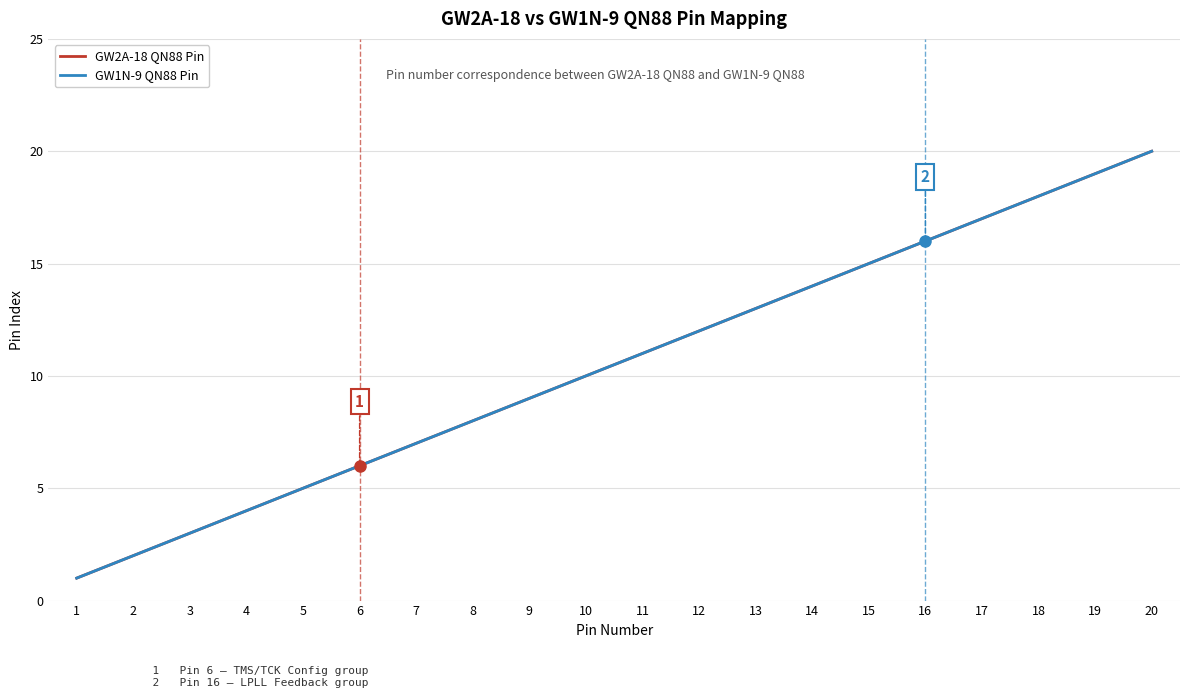

True or false: GW2A-18 QN88 Pin has a value of 18 at 18.

True